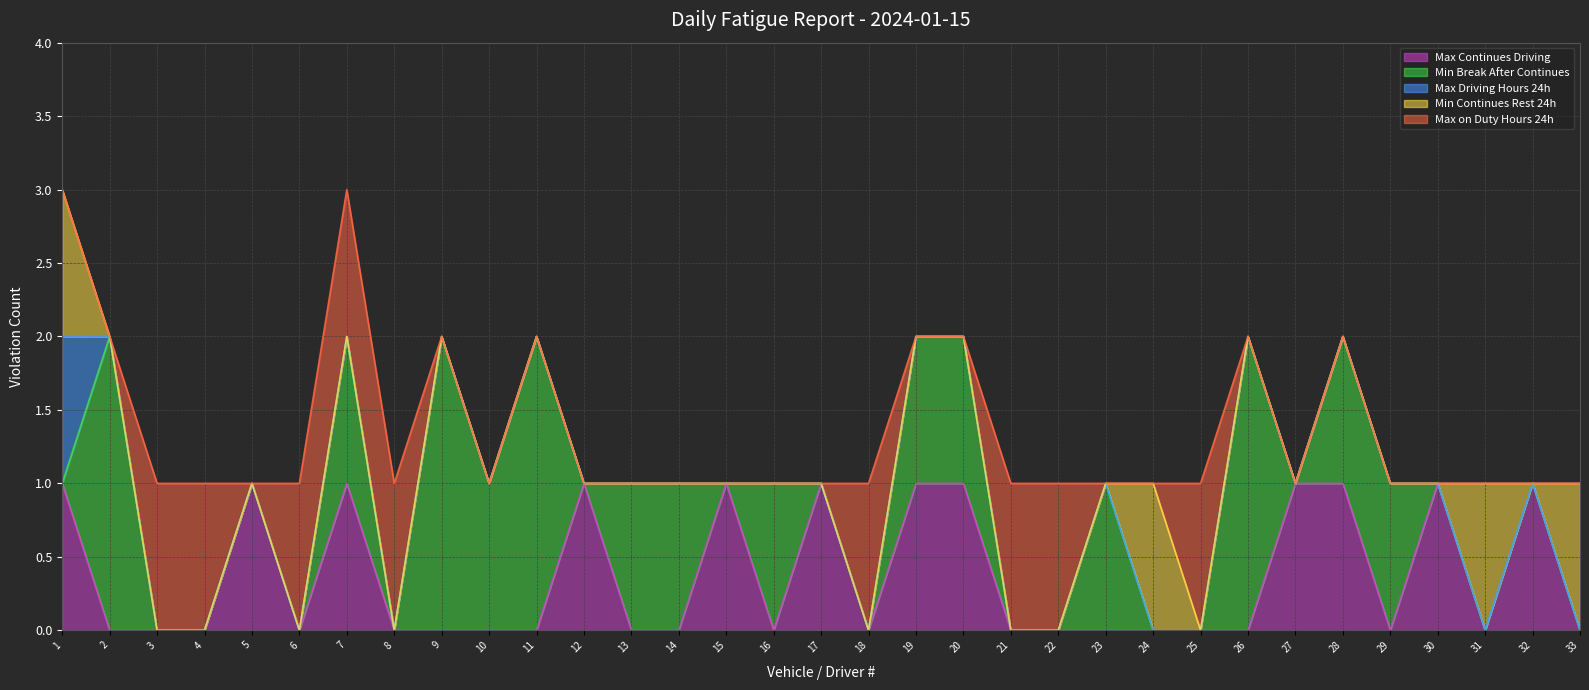

The value of Max Driving Hours 24h at 28 is 1. True or false?

False